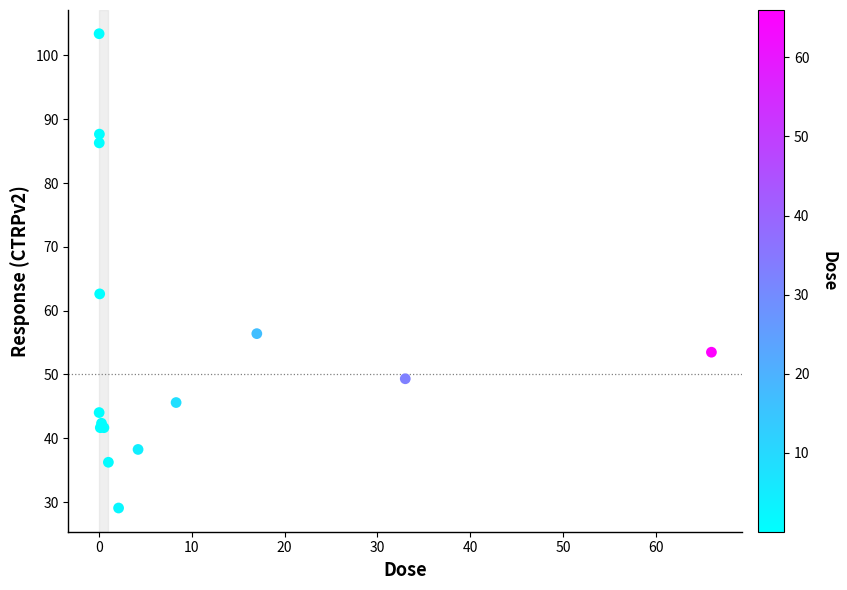

What Y value in the scatter plot is closest to 66?

62.6